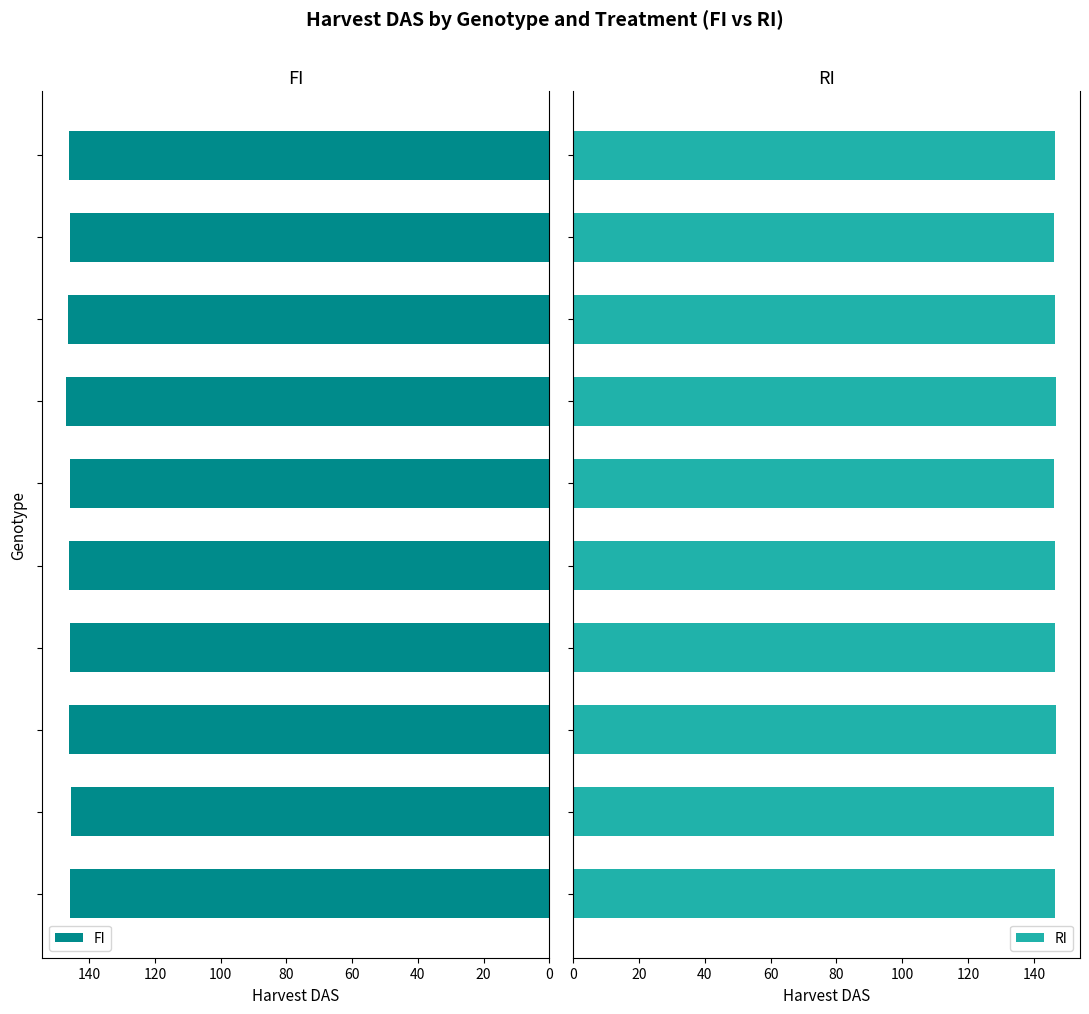

How many bars are there in each group?

2